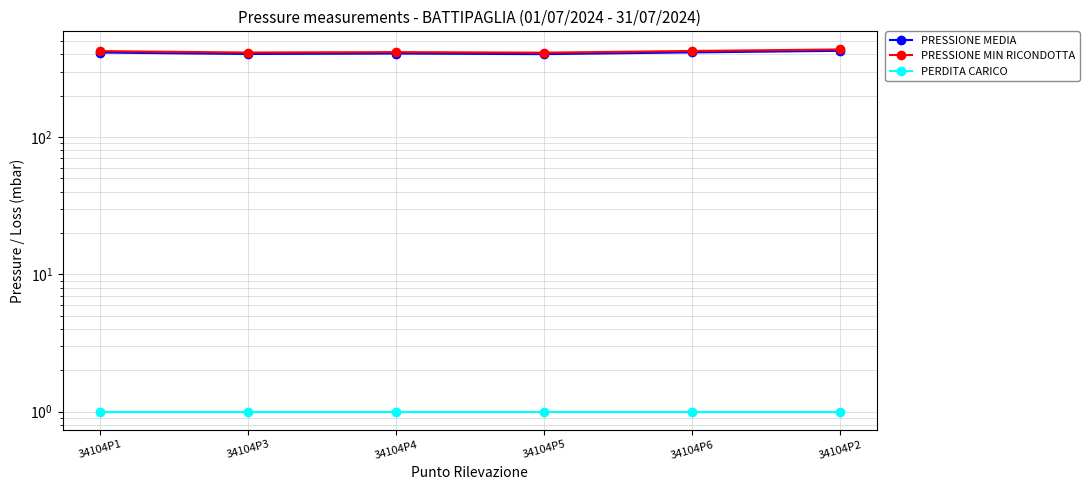

At which category is the sum across all series the highest?

34104P2